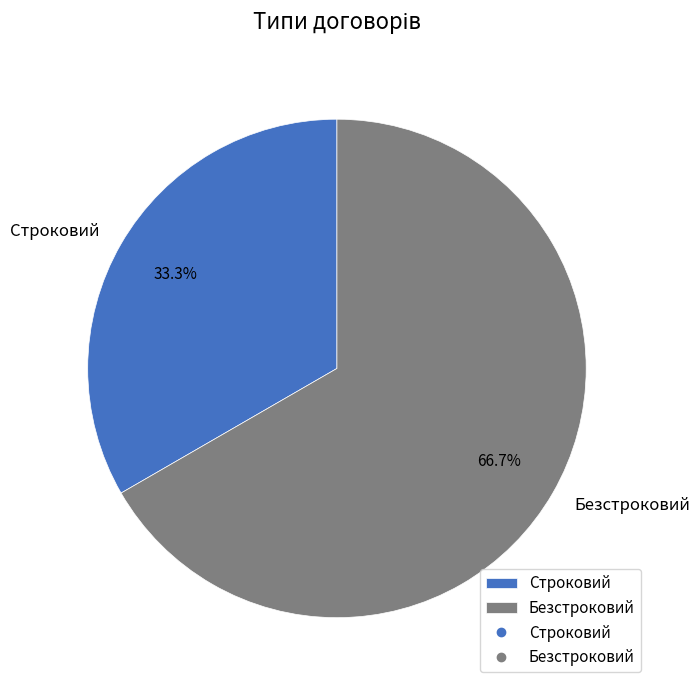

Combined, do Строковий and Безстроковий account for over 50%?

Yes